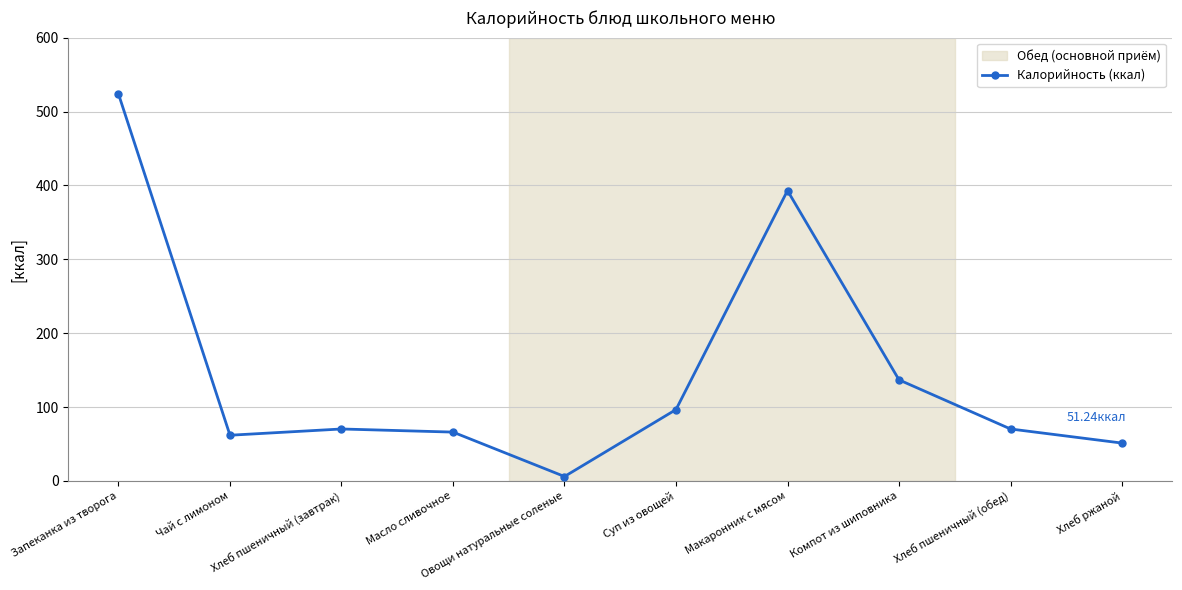

The chart shows a value of 6.0 at Овощи натуральные соленые. True or false?

True